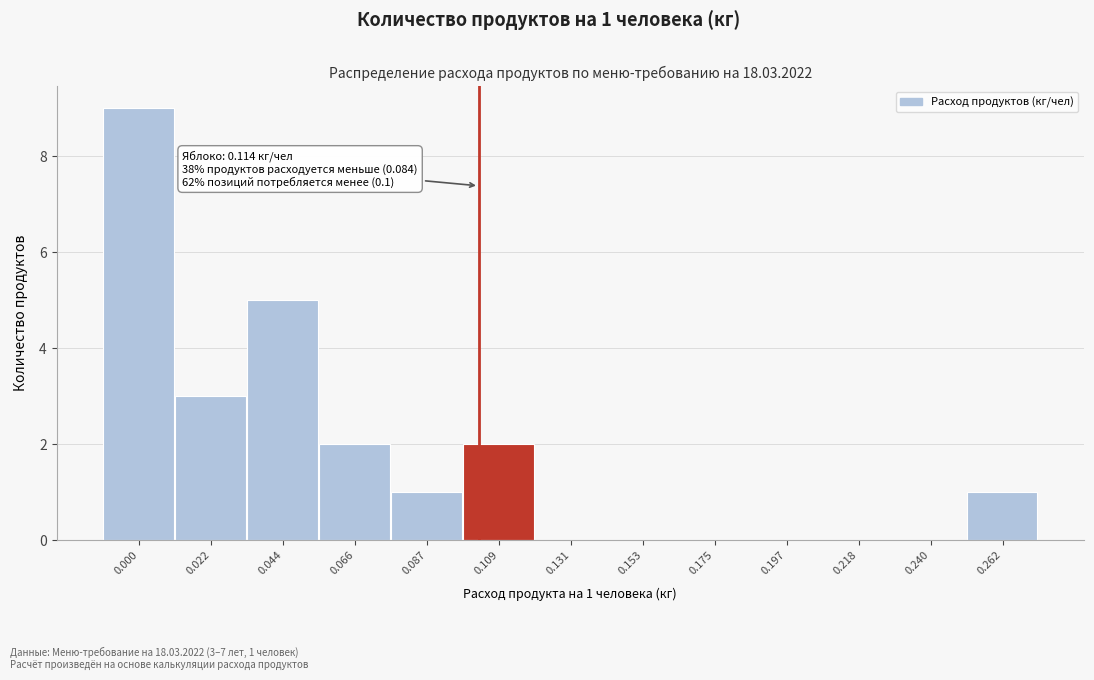

Reading left to right, extract all data points from this chart.

0.000=9	0.022=3	0.044=5	0.066=2	0.087=1	0.109=2	0.131=0	0.153=0	0.175=0	0.197=0	0.218=0	0.240=0	0.262=1